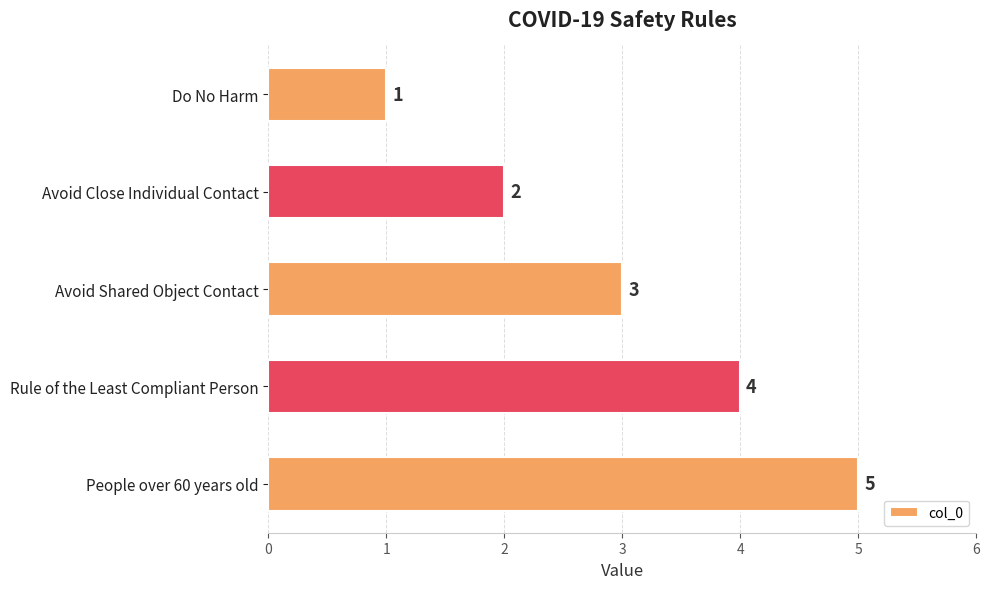

Which has a higher value, Do No Harm or Rule of the Least Compliant Person?

Rule of the Least Compliant Person